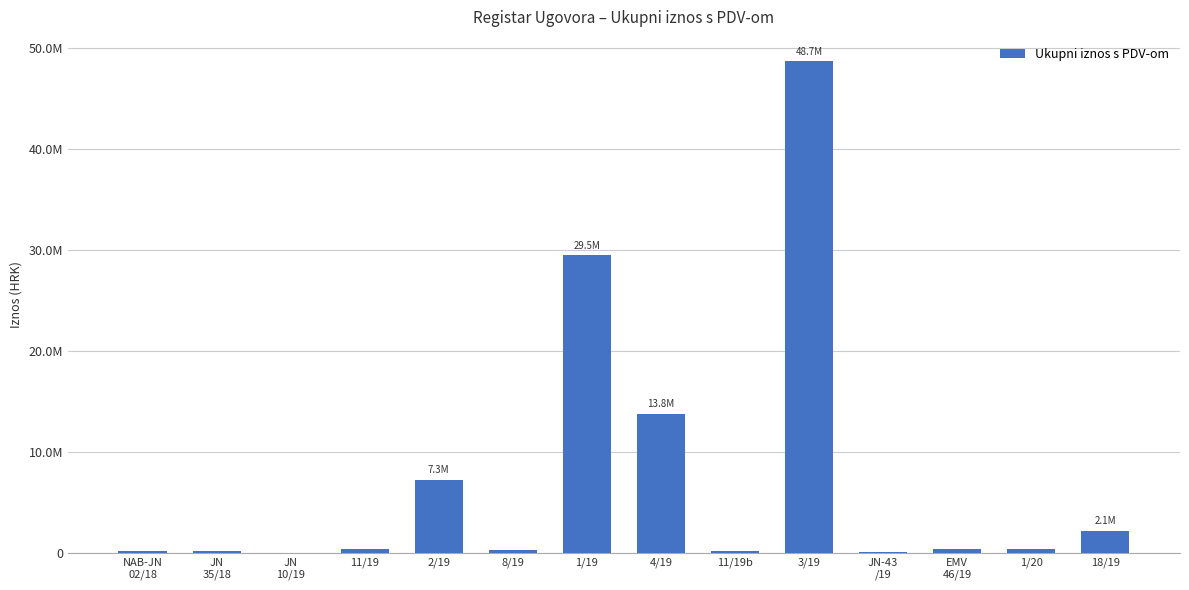

What position from the left is JN
10/19?

3